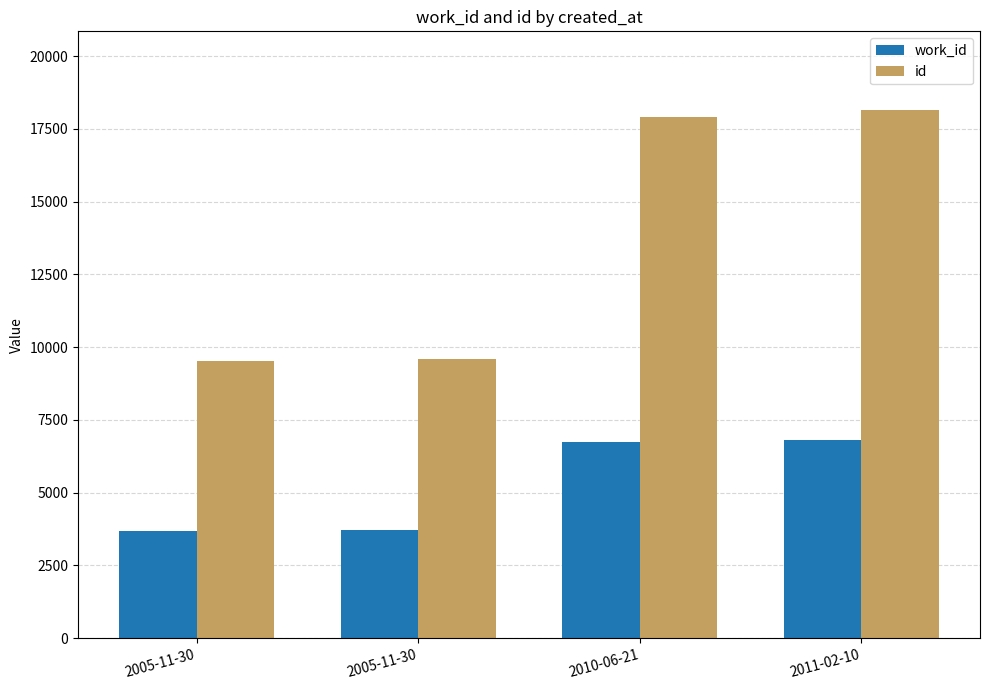

Are the bars horizontal?

No